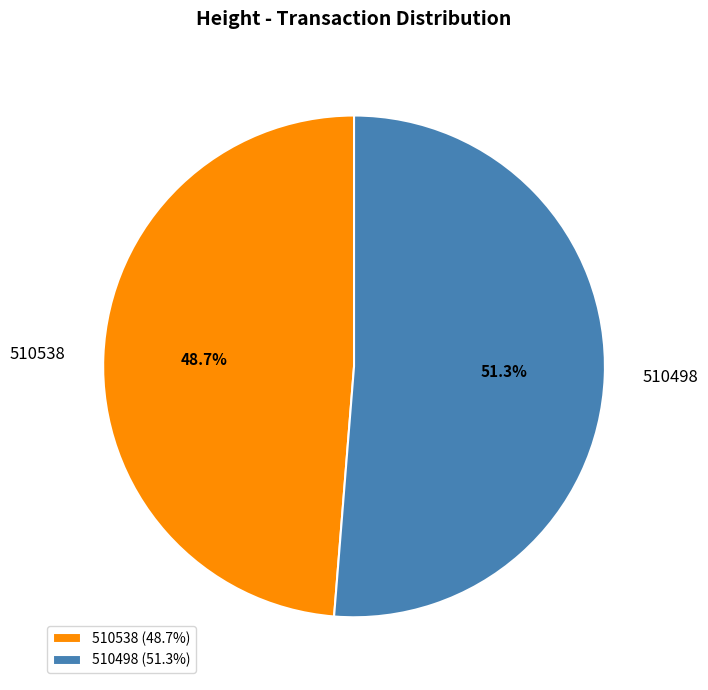

Which slice is the largest?

510498